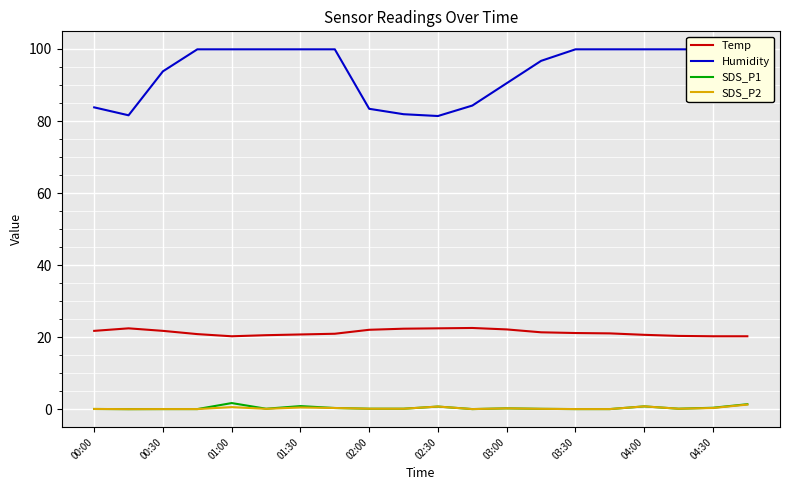

The value of Temp at 03:00 is 22.2. True or false?

True